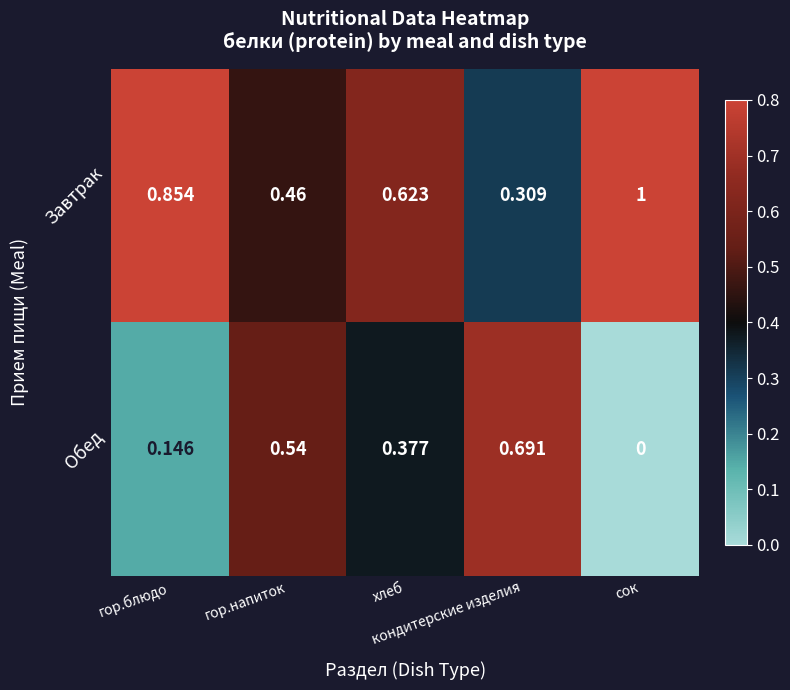

Which series has the largest total across all categories?

Завтрак